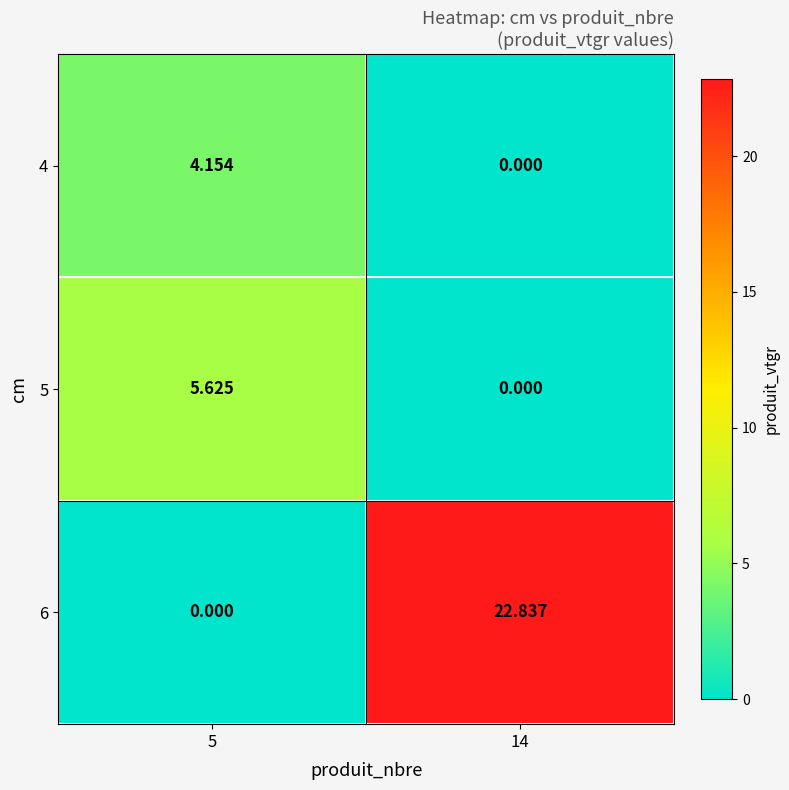

Is the value of 4 at 5 greater than the value of 6 at 14?

No